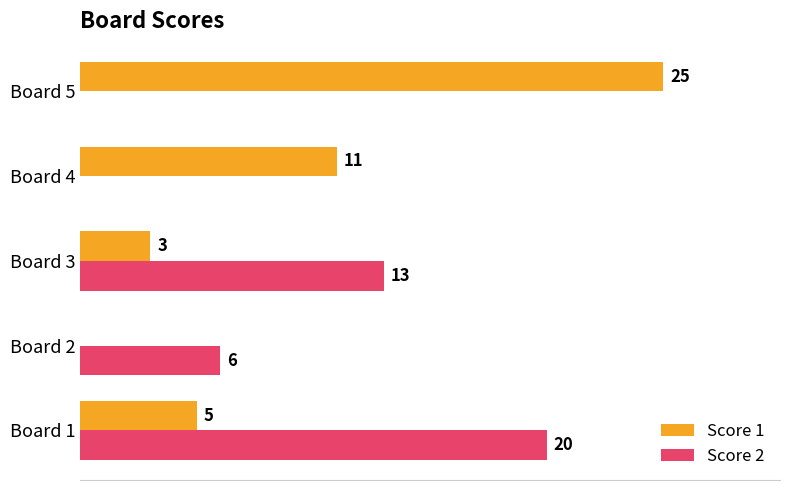

Between Board 2 and Board 3, which series saw the biggest shift?

Score 2